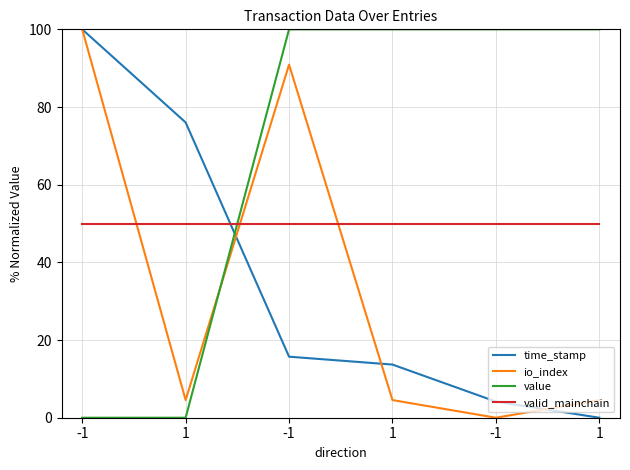

At 1, list the series in order from smallest to largest.

value, io_index, valid_mainchain, time_stamp